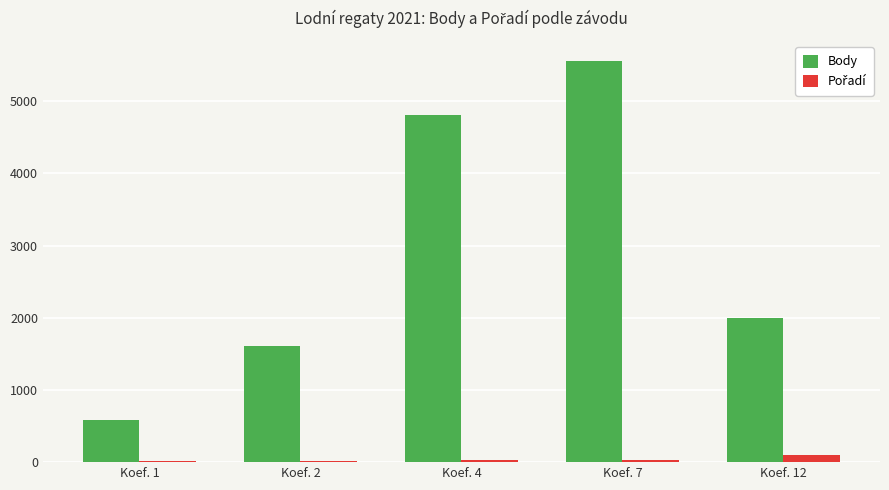

True or false: Body has a value of 582.0 at Koef. 1.

True